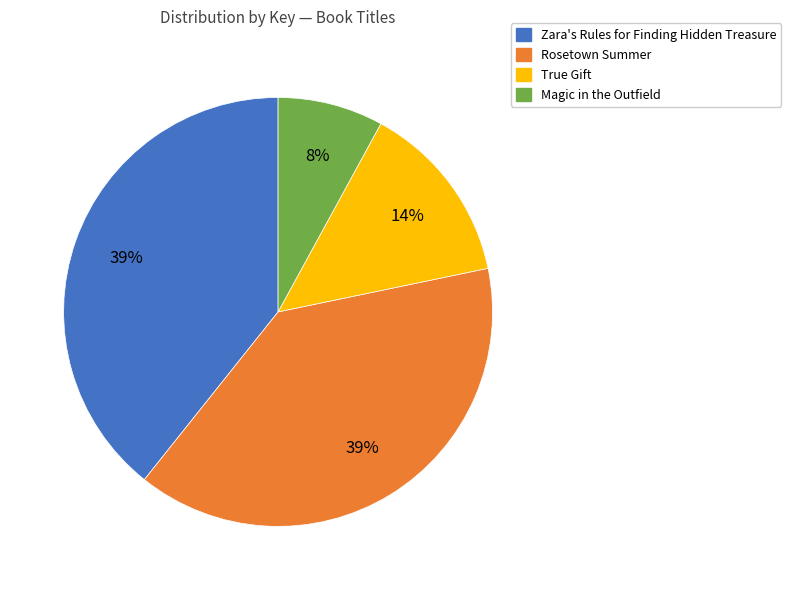

Is Magic in the Outfield the majority of the pie?

No